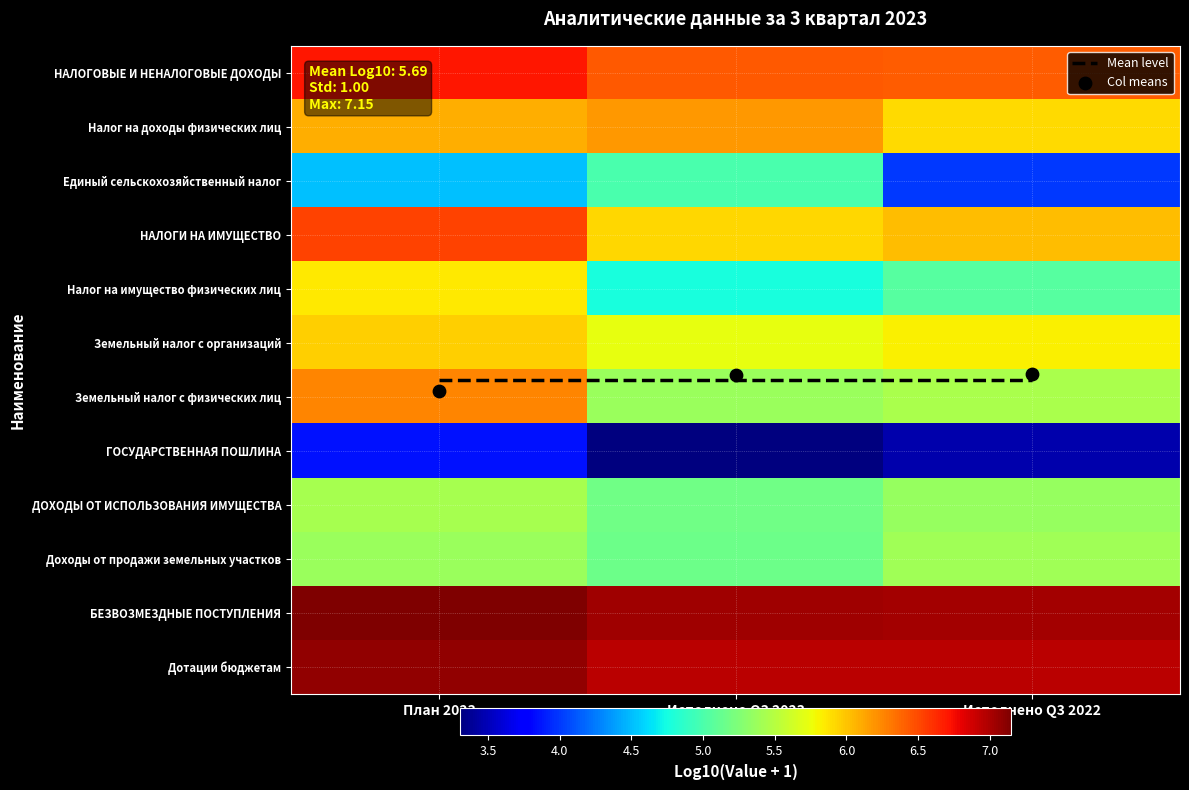

Rank the series by their maximum value, from highest to lowest.

БЕЗВОЗМЕЗДНЫЕ ПОСТУПЛЕНИЯ, Дотации бюджетам, НАЛОГОВЫЕ И НЕНАЛОГОВЫЕ ДОХОДЫ, НАЛОГИ НА ИМУЩЕСТВО, Земельный налог с физических лиц, Налог на доходы физических лиц, Земельный налог с организаций, Col means, Налог на имущество физических лиц, Mean level, ДОХОДЫ ОТ ИСПОЛЬЗОВАНИЯ ИМУЩЕСТВА, Доходы от продажи земельных участков, Единый сельскохозяйственный налог, ГОСУДАРСТВЕННАЯ ПОШЛИНА